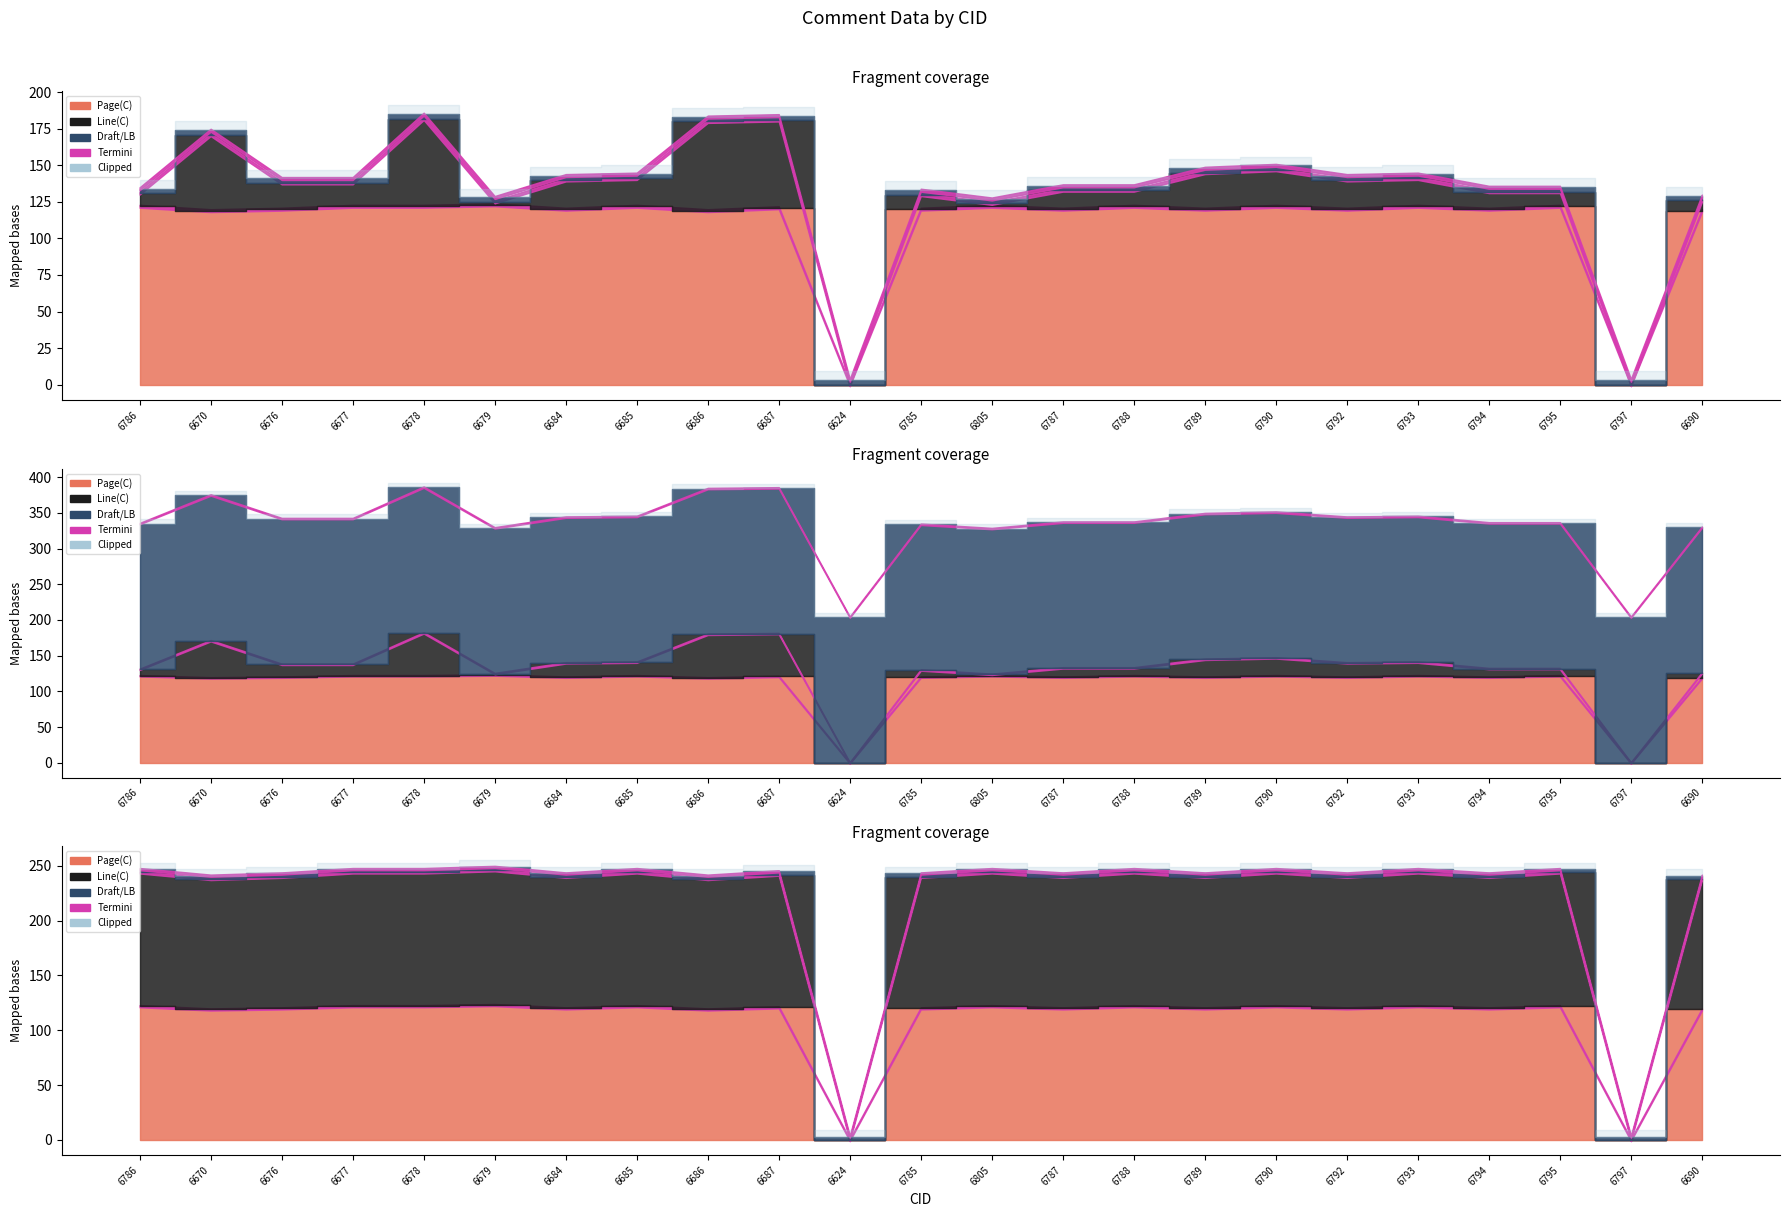

True or false: Page has a value of 122 at 6795.

True